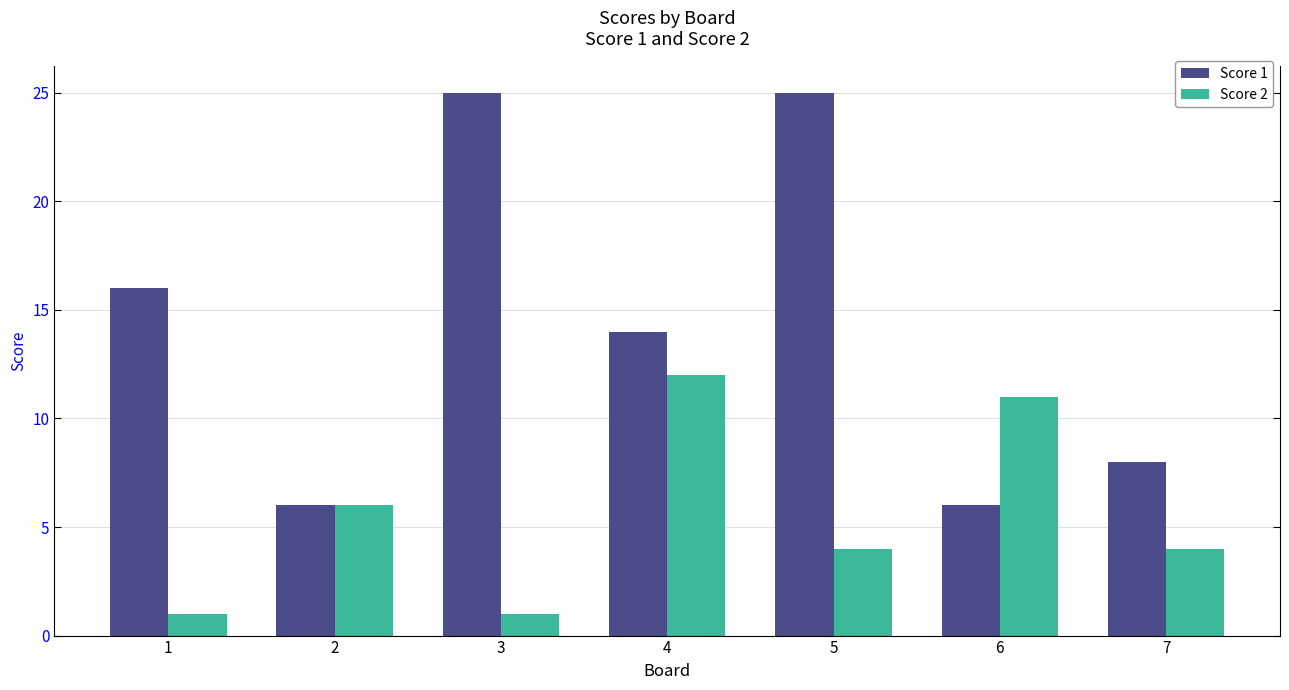

Which series has the largest total across all categories?

Score 1